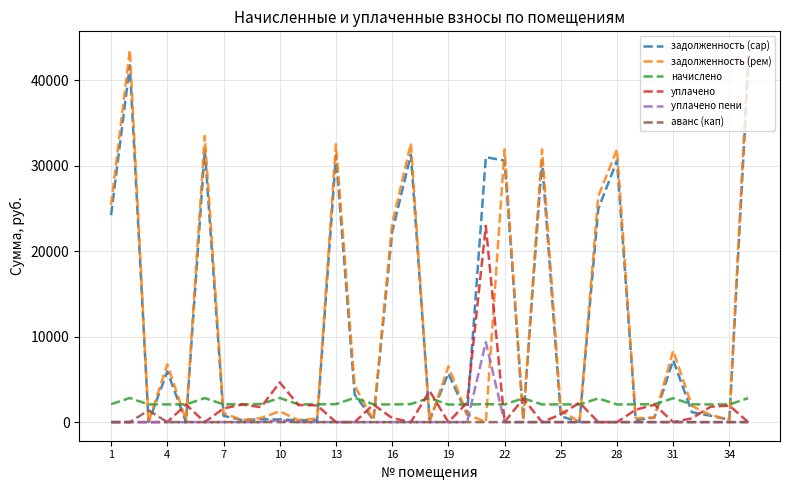

What is the maximum value for задолженность (cap)?

41746.9